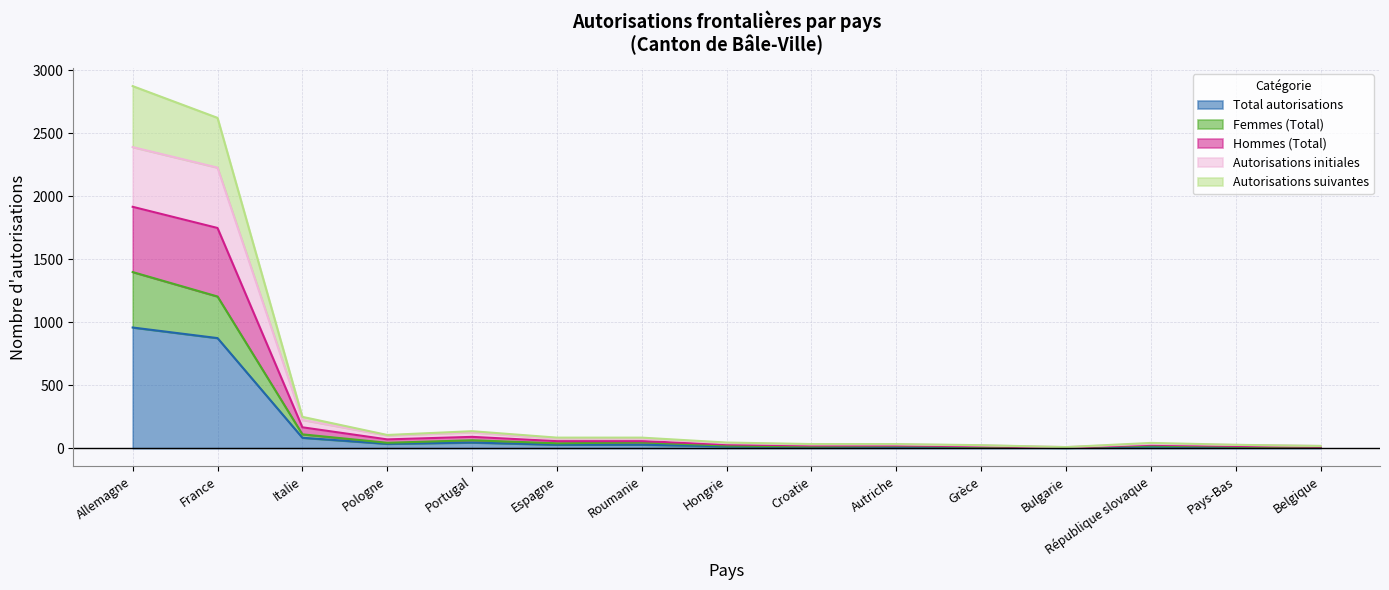

Which category has the highest value in the Total autorisations series?

Allemagne